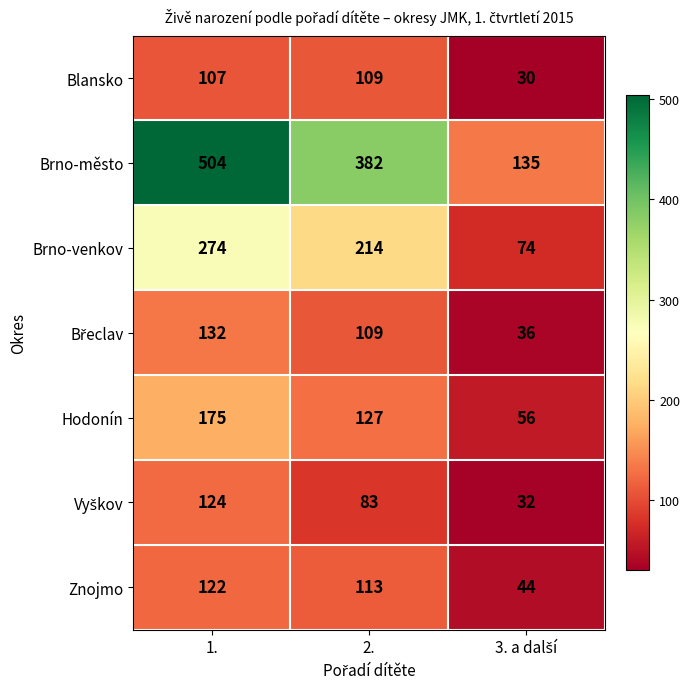

What is the minimum value shown in the chart?

30